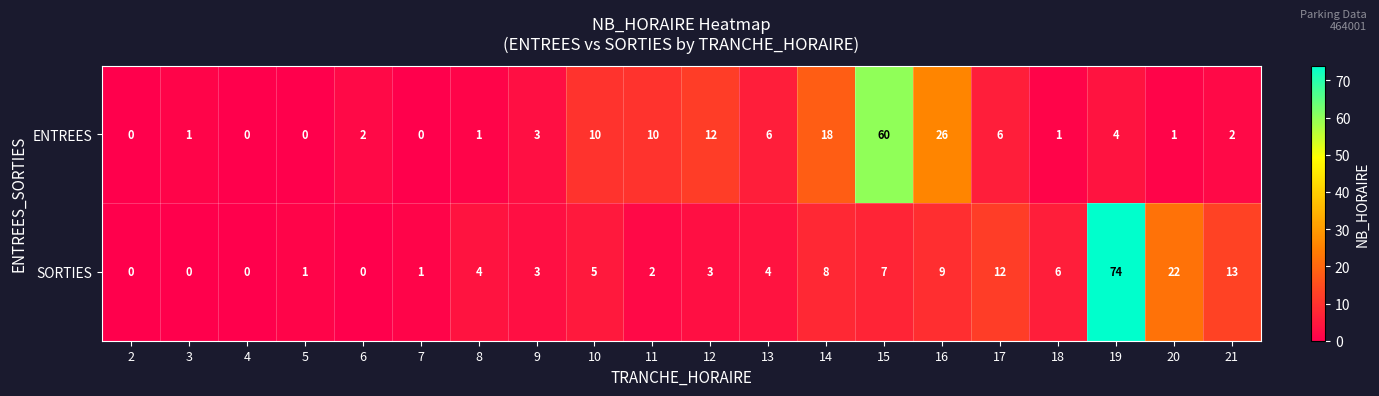

Which series changed the most between 4 and 17?

SORTIES